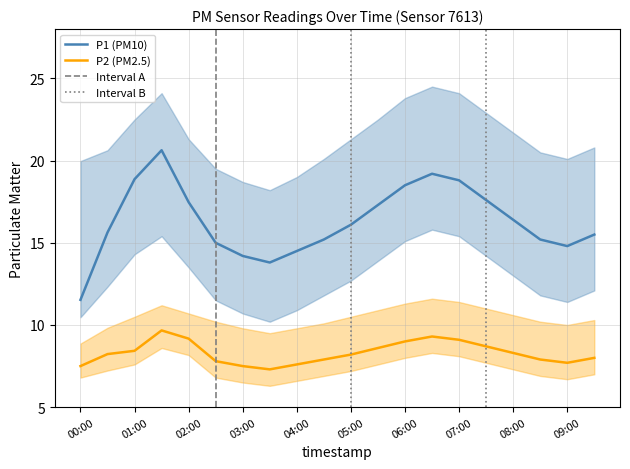

At which category is the sum across all series the highest?

01:30